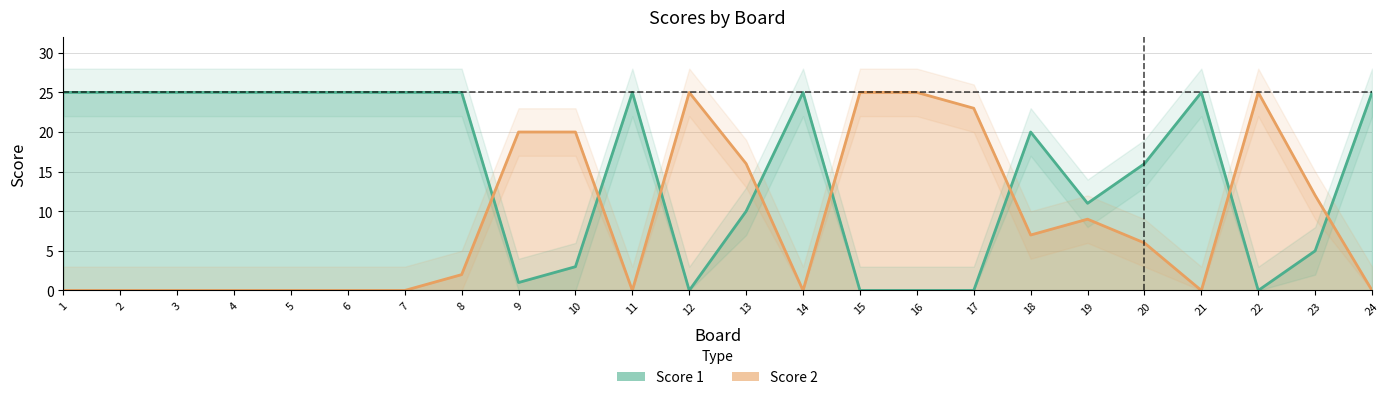

How many distinct data groups are displayed?

2